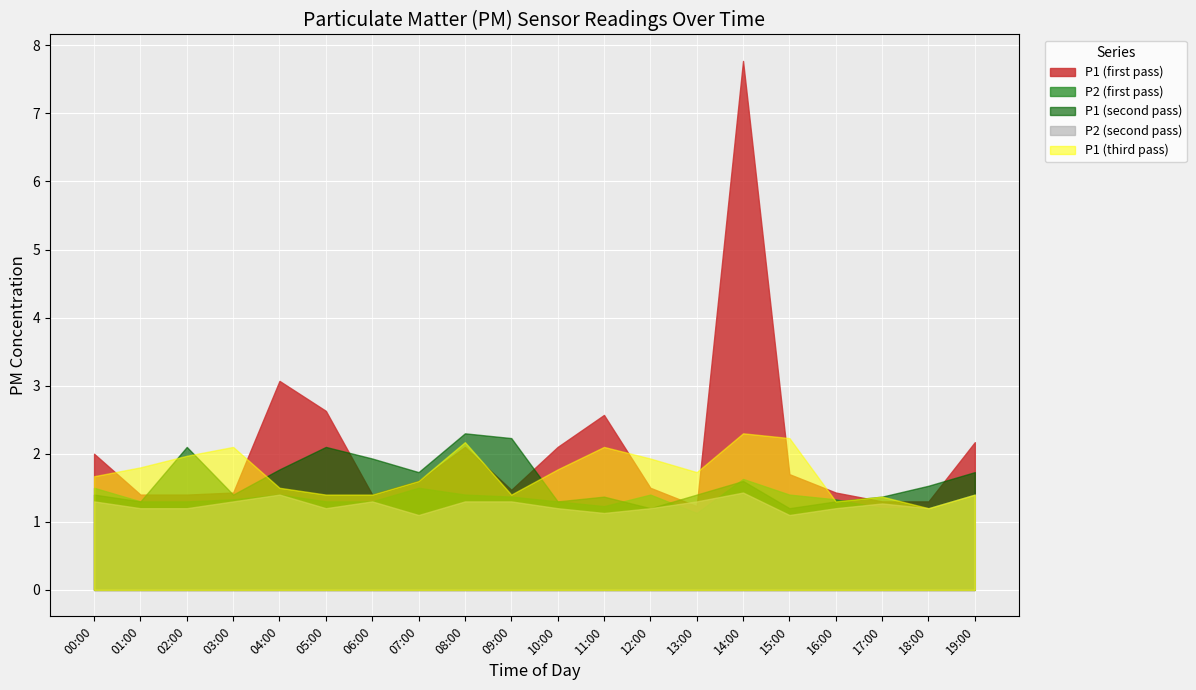

How many distinct data groups are displayed?

5